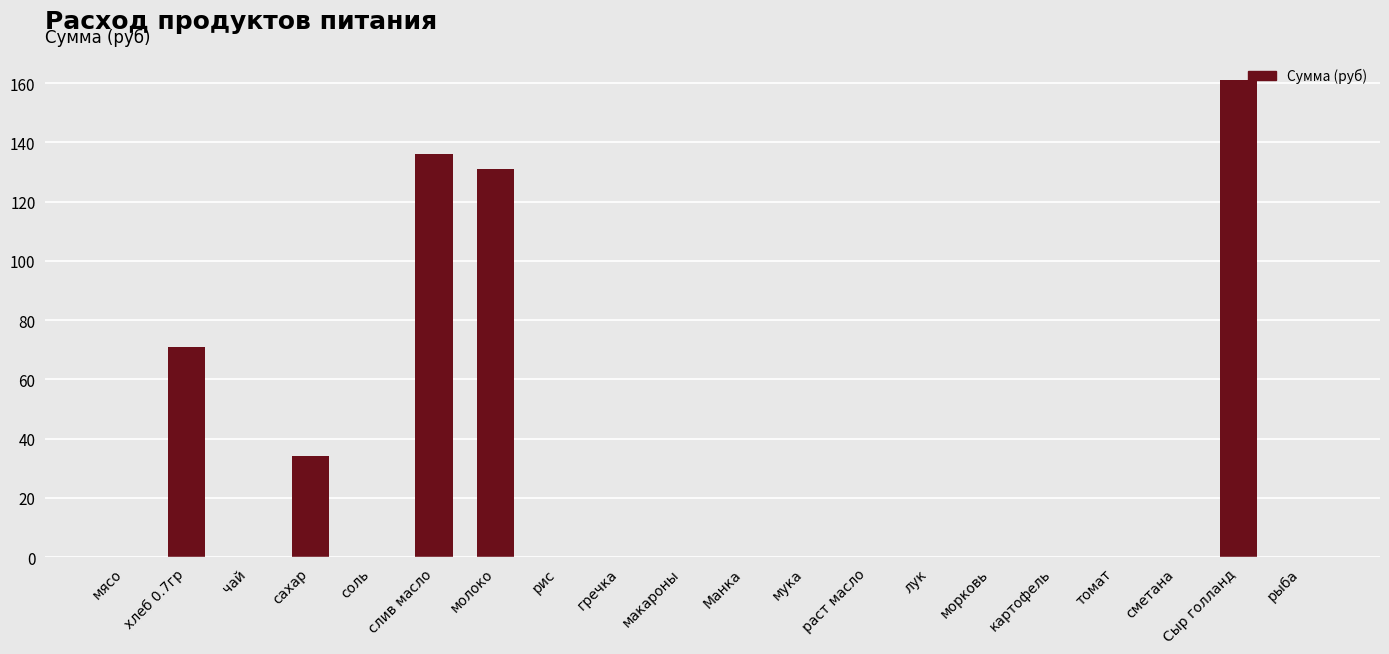

What is the change in value from соль to Сыр голланд?

+161.2